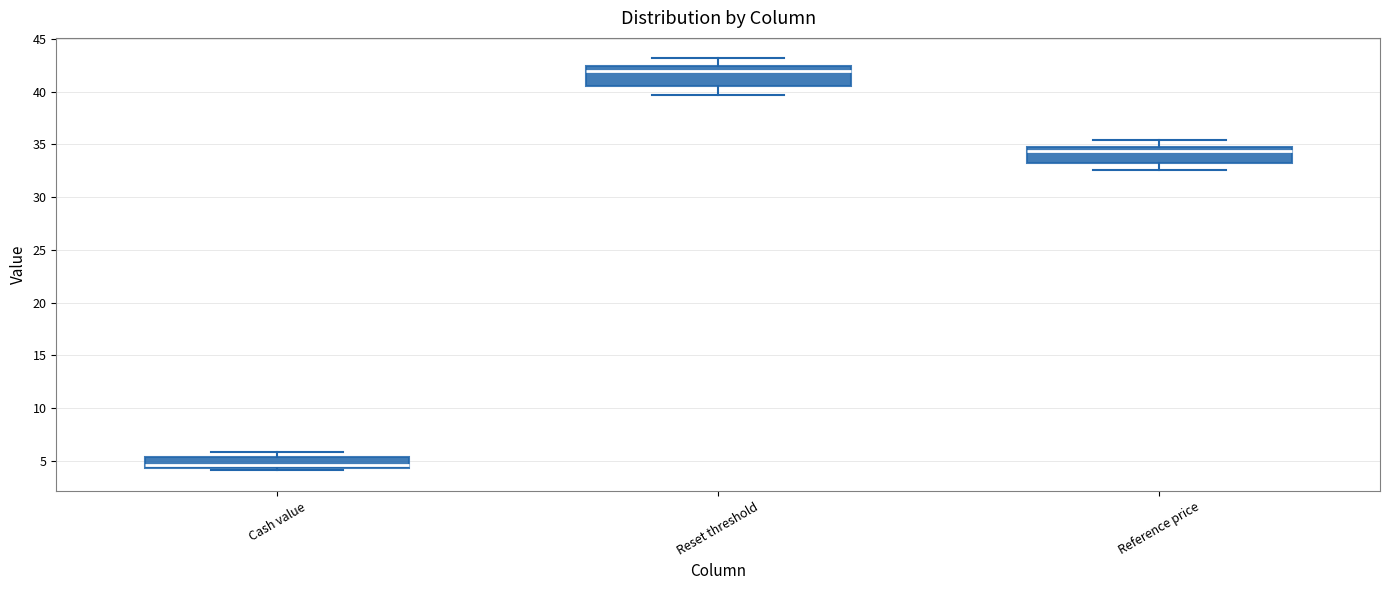

Reading left to right, transcribe this box plot: for each box, give where its median line is, the range the box spans, and where its two whiskers end, as read against the y-axis. The values are not printed on the chart, so give them approximately, as read against the axis.

Cash value: median 4.5 (just above the box's lower edge), box 4.5 to 5.5, whiskers 4.0 to 6.0
Reset threshold: median 42.0, box 40.5 to 42.5, whiskers 39.5 to 43.0
Reference price: median 34.5, box 33.0 to 35.0, whiskers 32.5 to 35.5